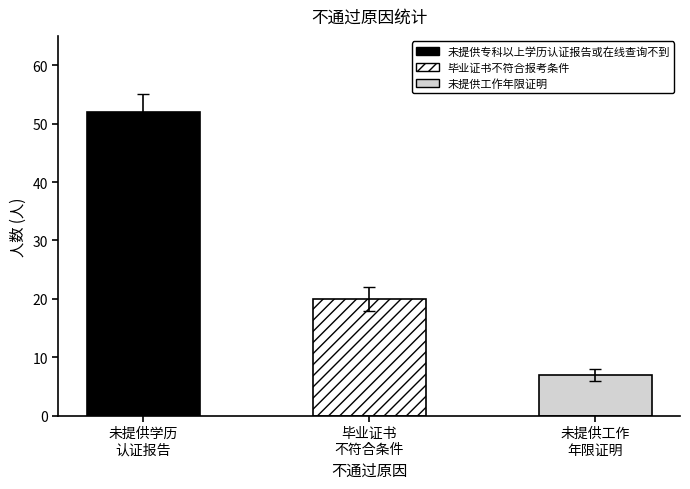

The value at 未提供工作年限证明 is 3. True or false?

False